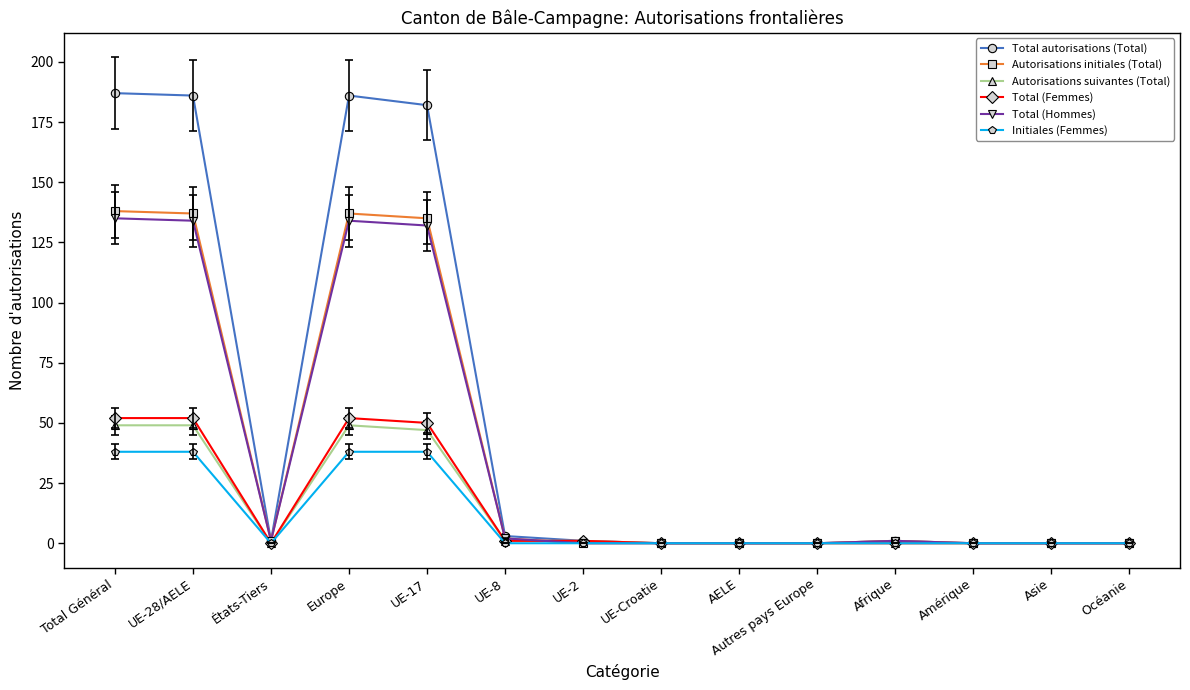

Where is the first local minimum for Total (Hommes)?

États-Tiers